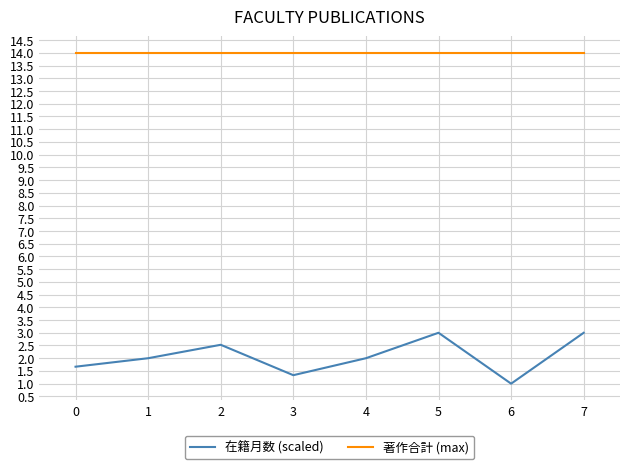

Reading right to left, extract all data points from this chart.

在籍月数 (scaled): 7=3.0	6=1.0	5=3.0	4=2.0	3=1.3	2=2.5	1=2.0	0=1.7
著作合計 (max): 7=14.0	6=14.0	5=14.0	4=14.0	3=14.0	2=14.0	1=14.0	0=14.0